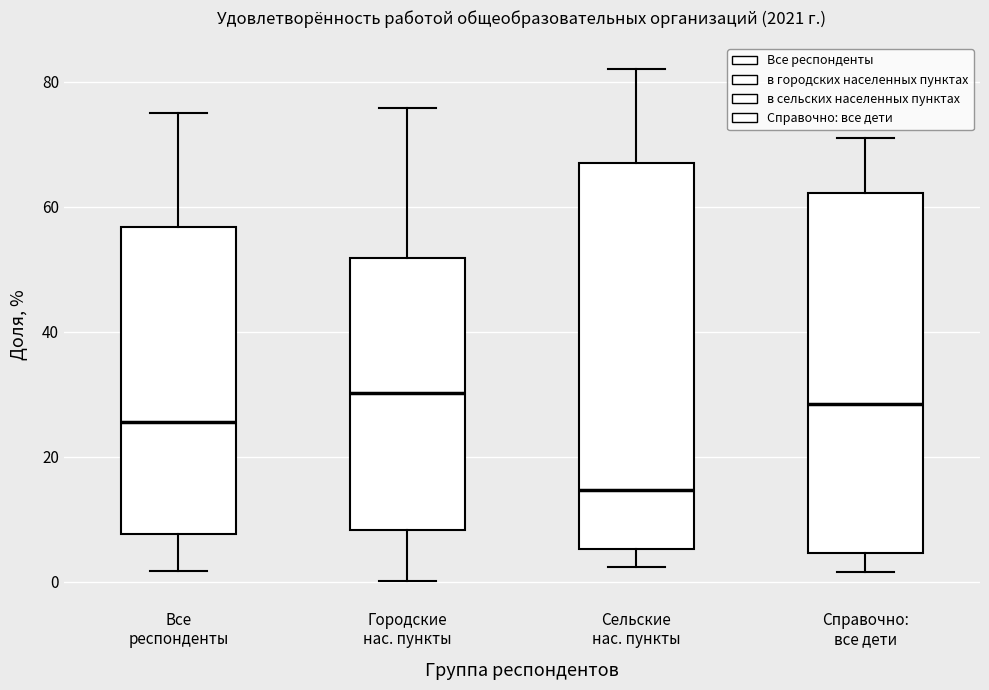

Reading left to right, read every box against the y-axis: the position of its median line, the range the box covers, and the ends of its whiskers. The values are not printed on the chart, so give them approximately, as read against the axis.

Все респонденты: median 26, box 8 to 56, whiskers 2 to 76
Городские нас. пункты: median 30, box 8 to 52, whiskers 0 to 76
Сельские нас. пункты: median 14, box 6 to 66, whiskers 2 to 82
Справочно: все дети: median 28, box 4 to 62, whiskers 2 to 72